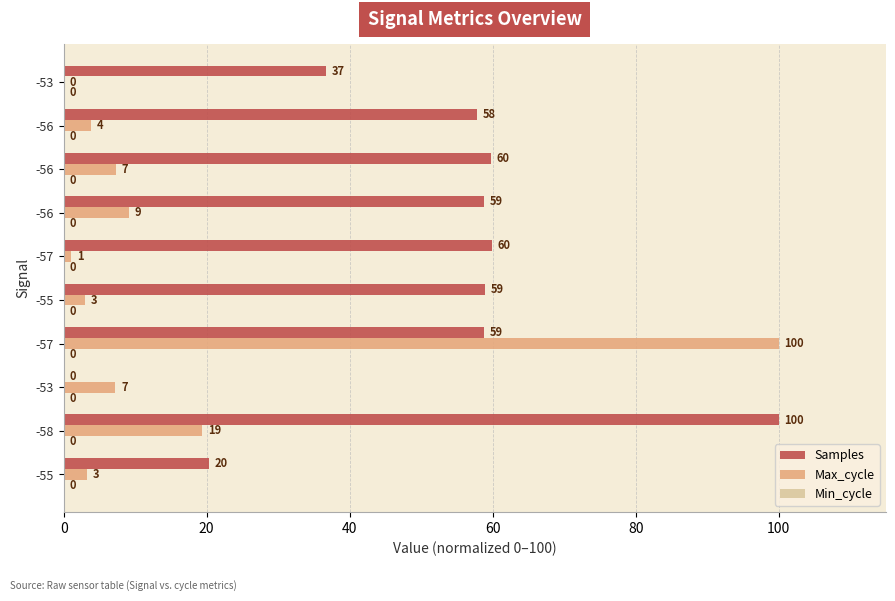

Rank the series by their maximum value, from highest to lowest.

Samples, Max_cycle, Min_cycle